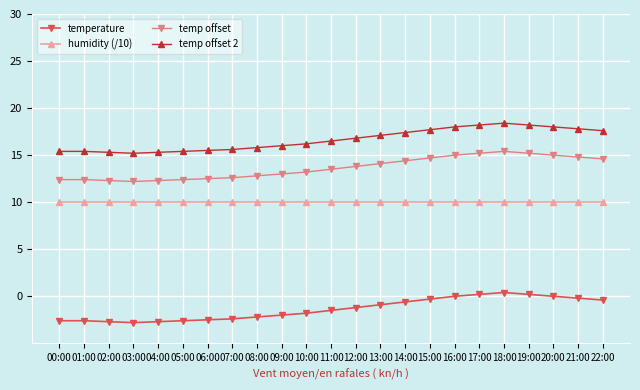

True or false: temperature has a value of -3.5 at 08:00.

False